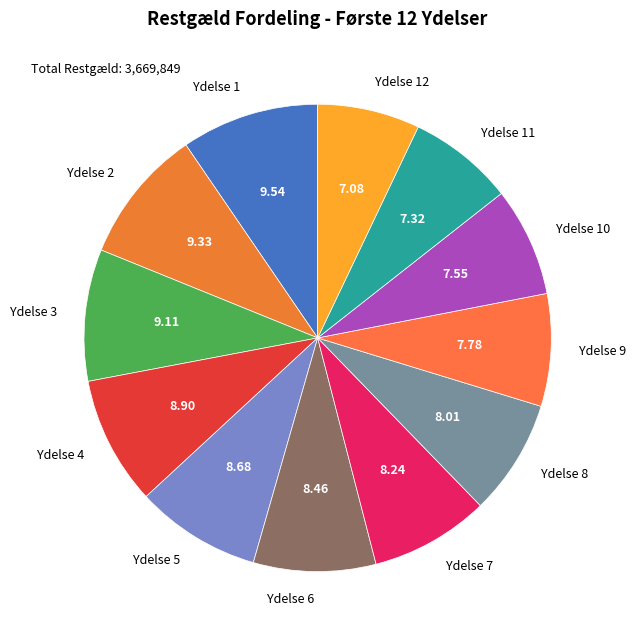

Count the number of slices in the pie.

12